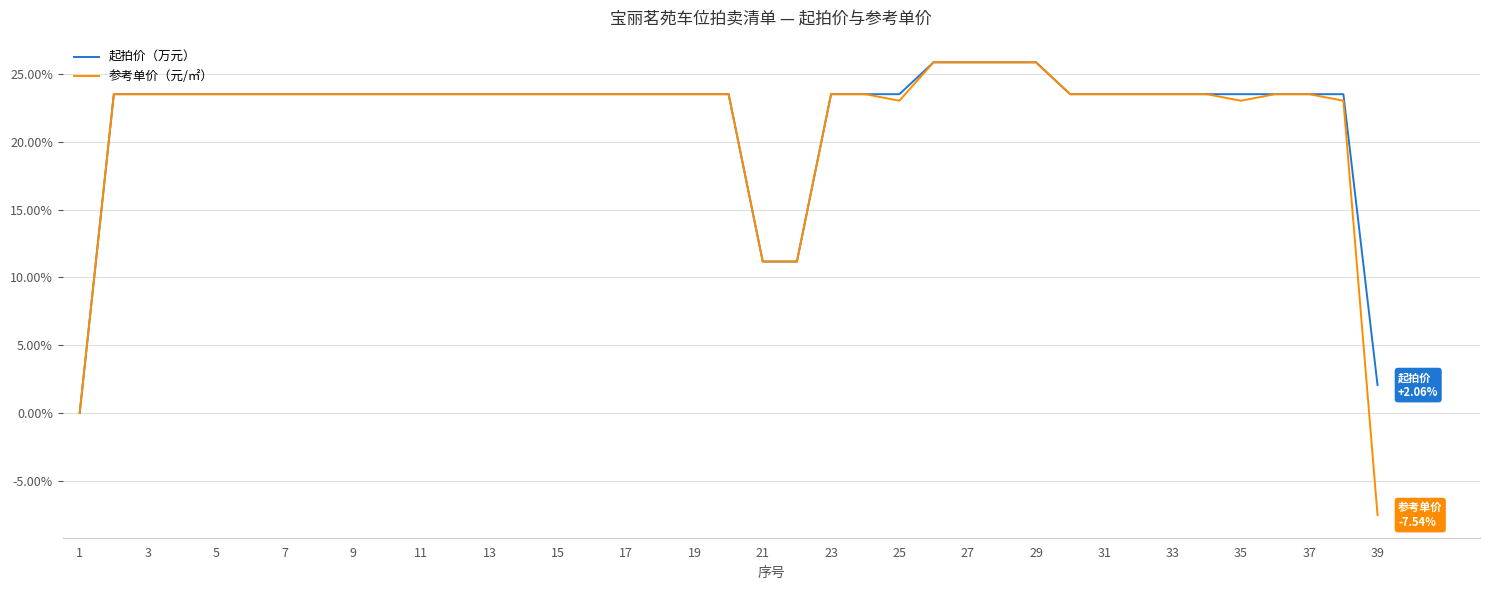

What is the maximum value for 起拍价（万元）?

25.9